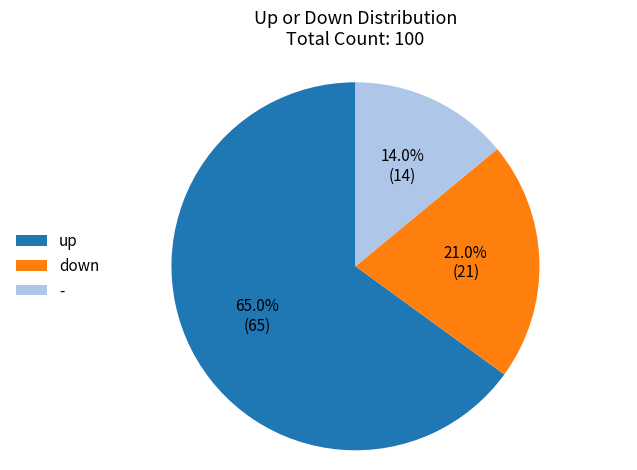

Approximately how many times larger is the value at down compared to -?

1.5